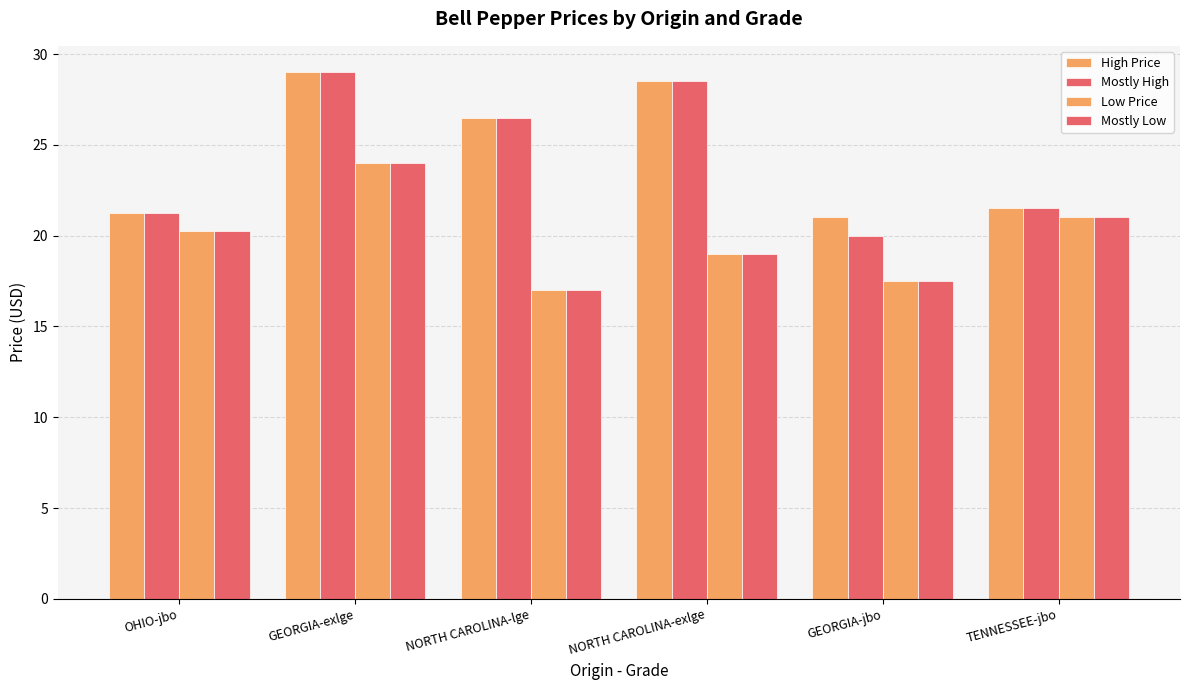

Are the bars horizontal?

No